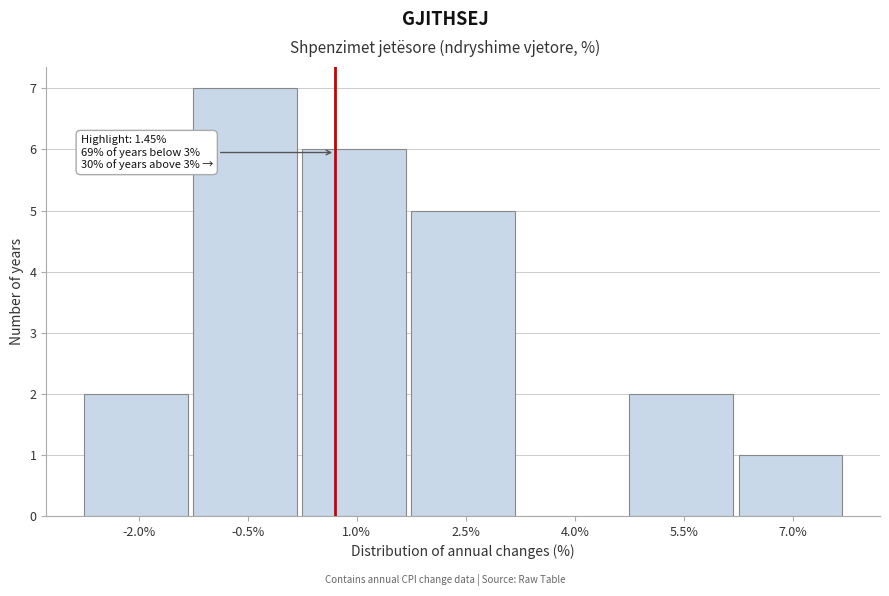

Reading right to left, list all the values displayed in this chart.

7.0%=1	5.5%=2	4.0%=0	2.5%=5	1.0%=6	-0.5%=7	-2.0%=2